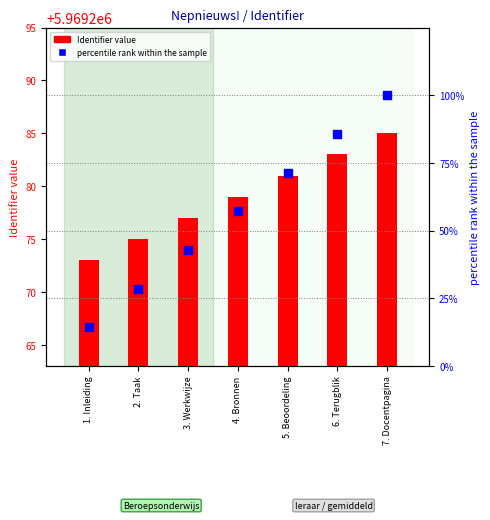

Which series contains the highest Y value?

Identifier value